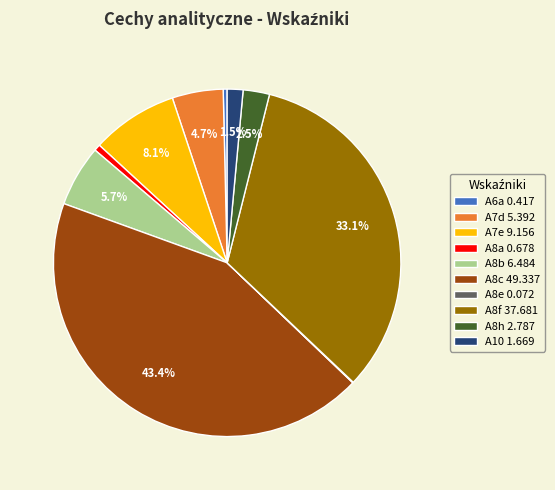

Which category has the biggest portion of the pie?

A8c